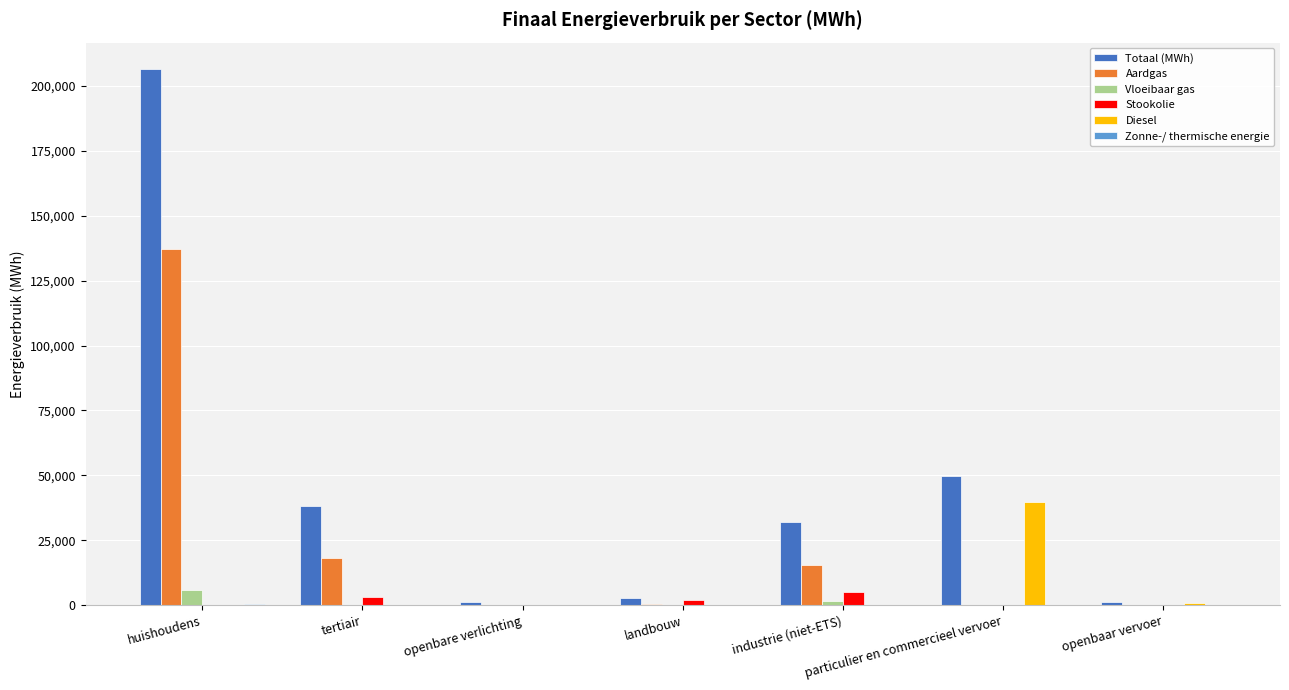

What is the sum of all Diesel values?

40901.7